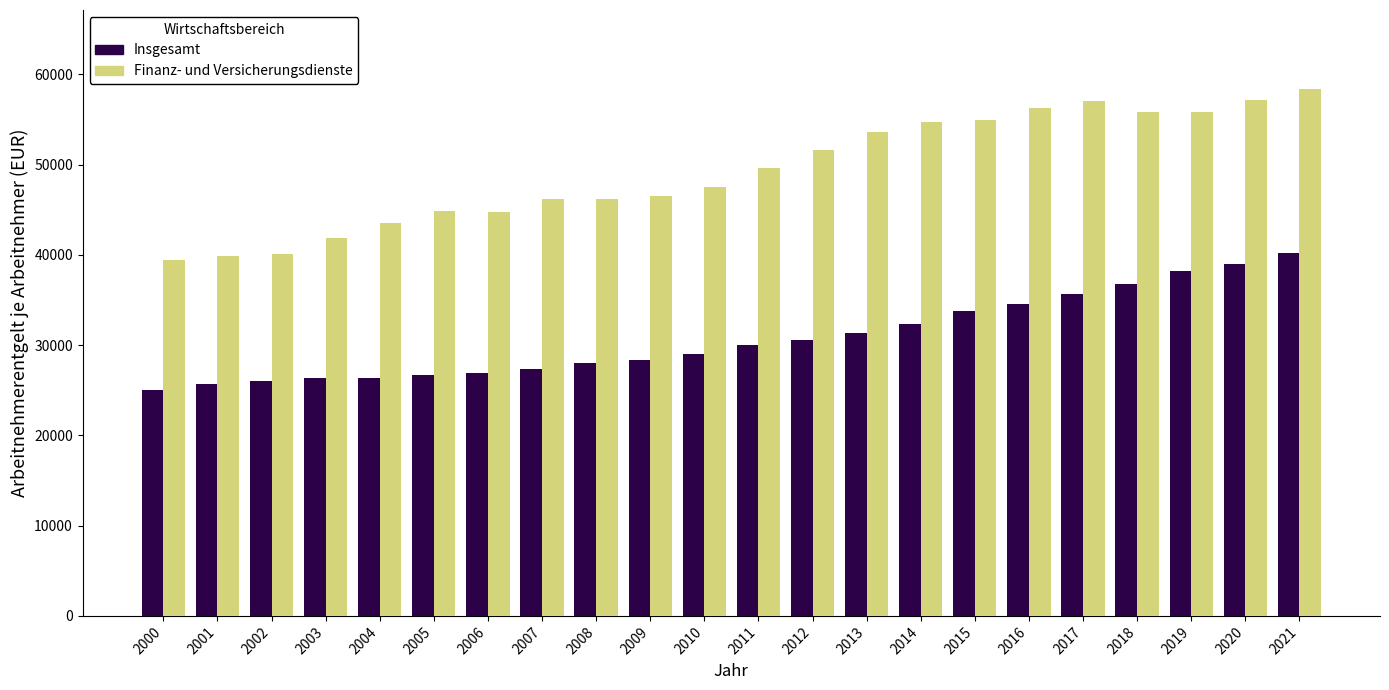

What is the difference between the maximum and minimum values in the Finanz- und Versicherungsdienste series?

18925